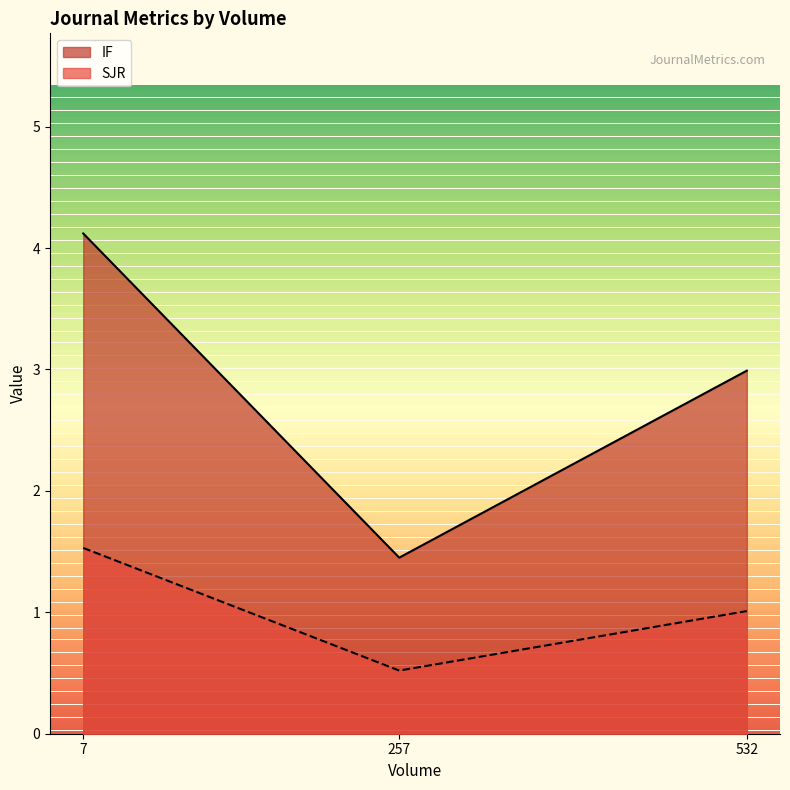

What is the difference between the maximum and minimum values in the SJR series?

1.0